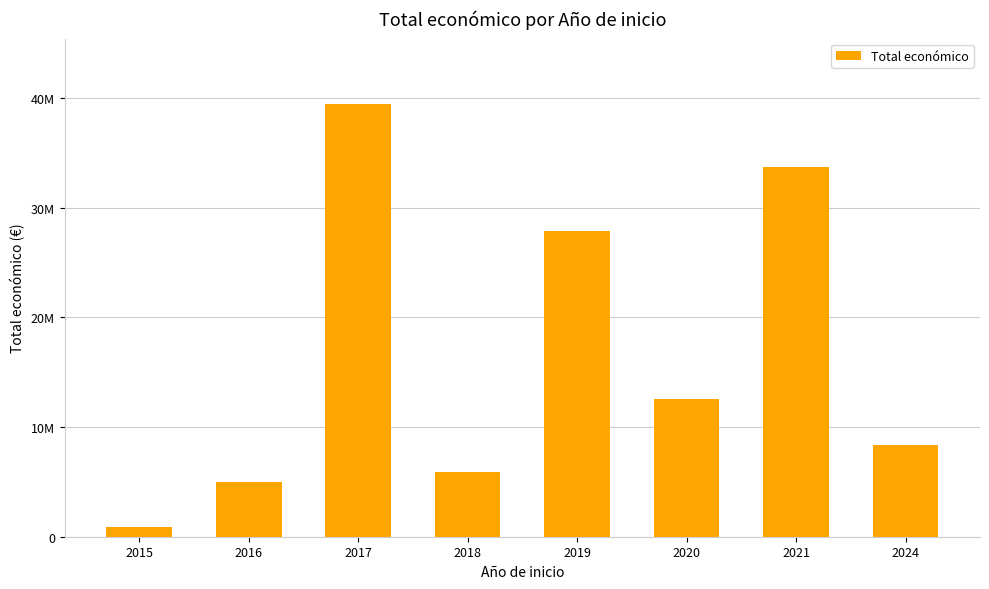

Does the chart contain any negative values?

No